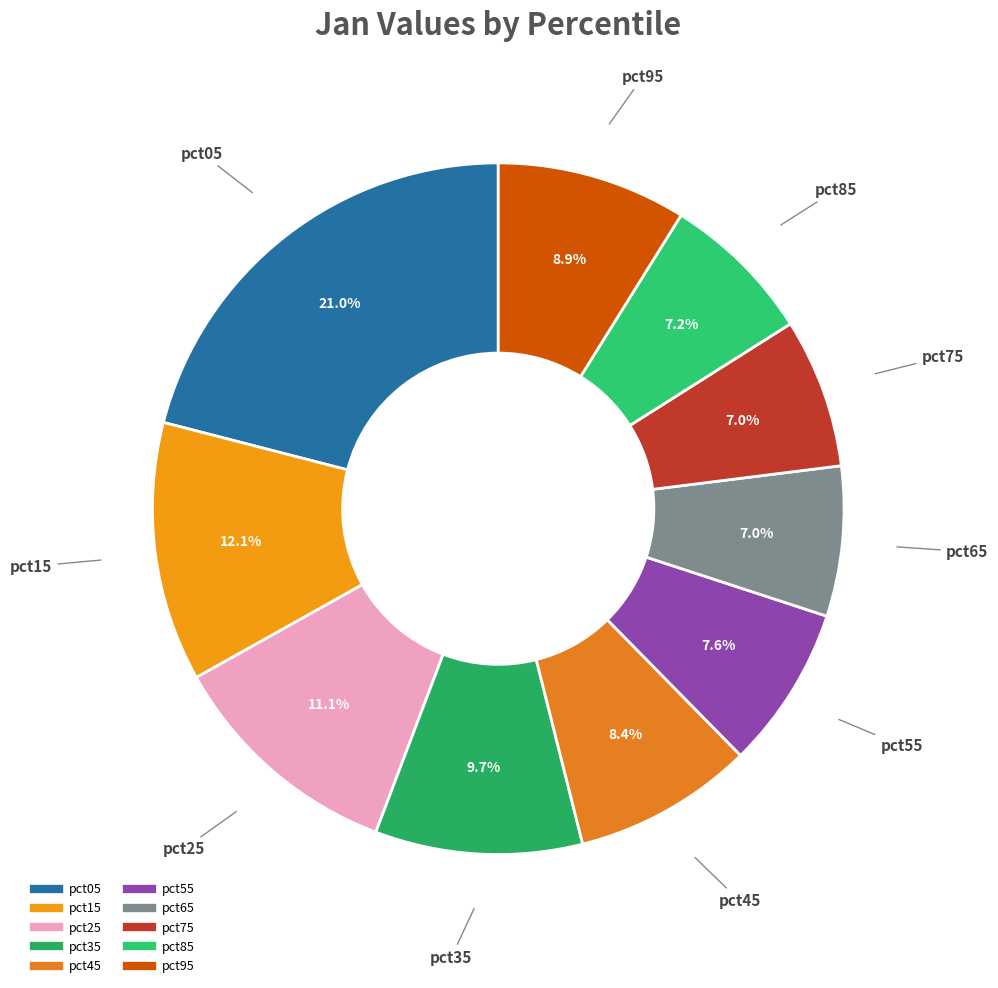

Approximately how many times larger is the value at pct85 compared to pct15?

0.6